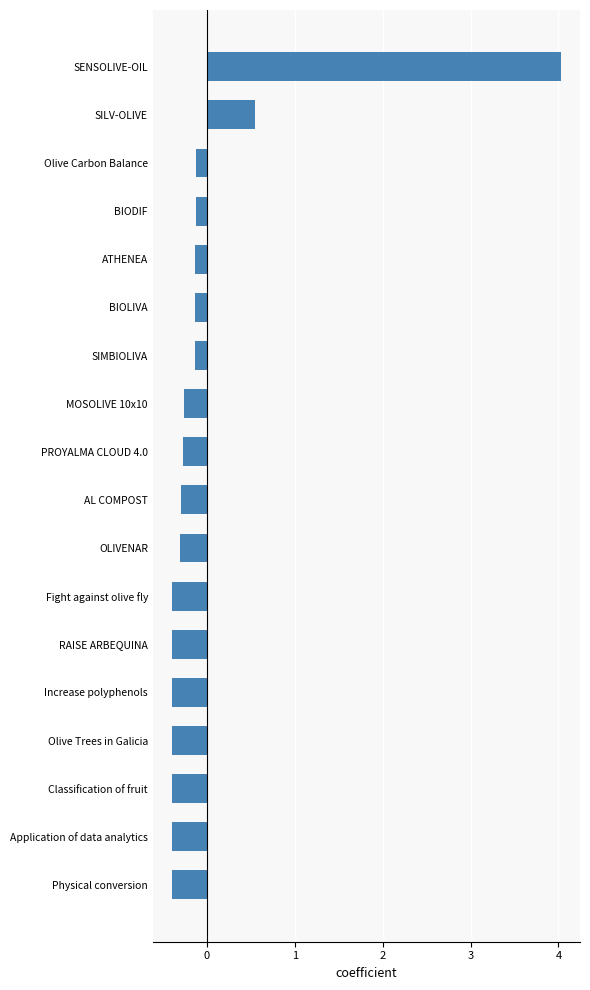

What is the value of the 4th bar from the top?

-0.1